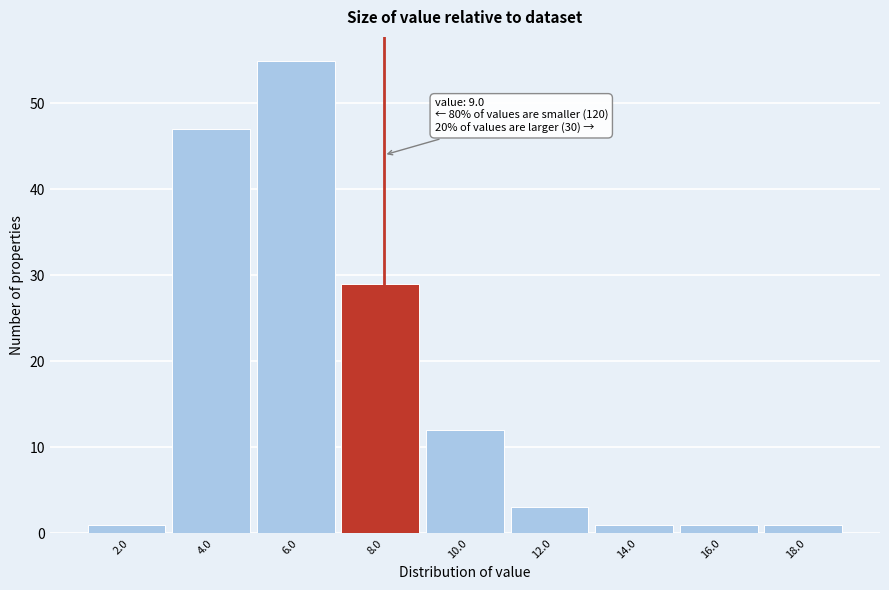

Reading left to right, what are all the values shown in this chart?

1	47	55	29	12	3	1	1	1